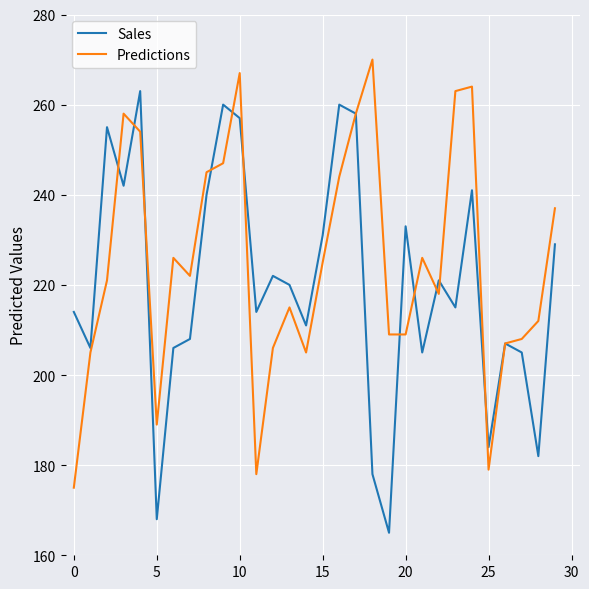

What is the minimum value for Sales?

165